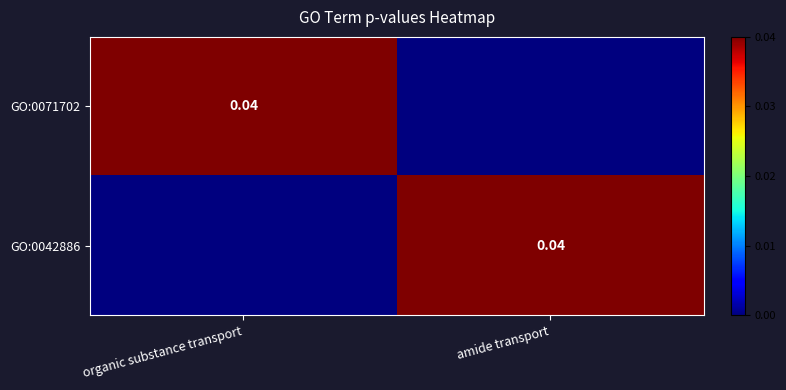

Which has a higher value, organic substance transport or amide transport?

organic substance transport